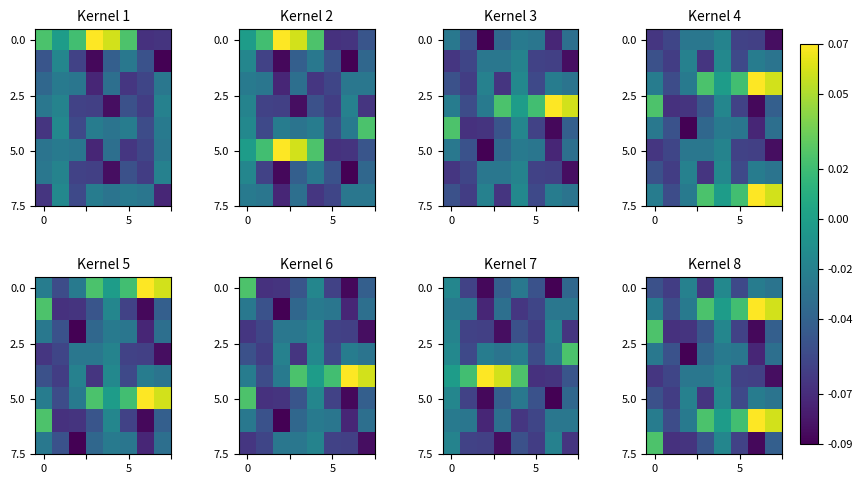

How many series are shown in this chart?

8